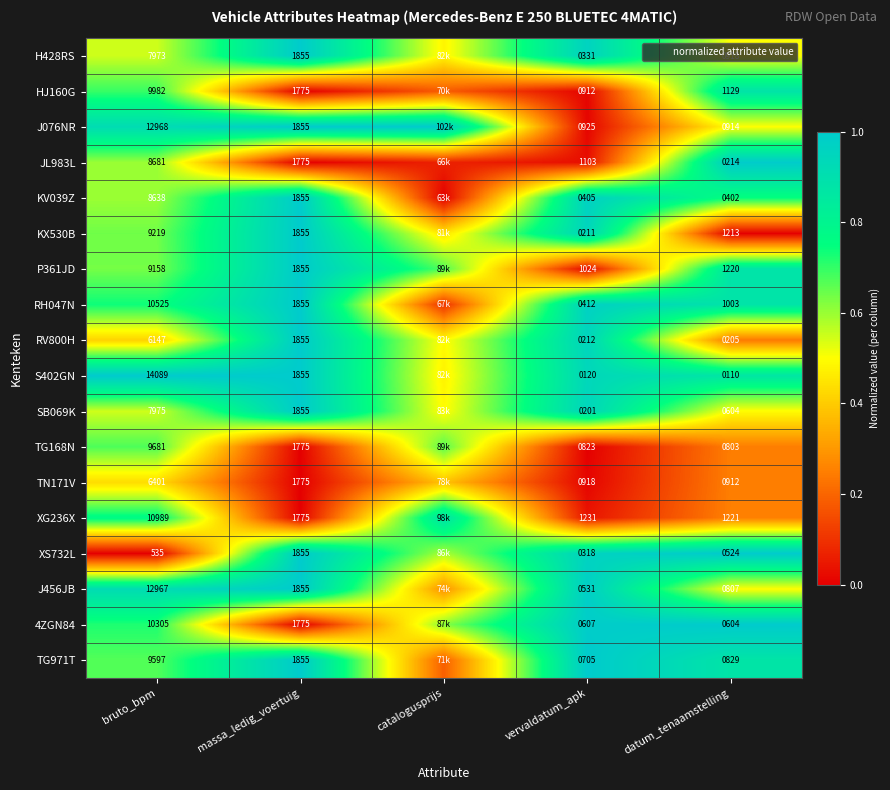

Is the value of P361JD at datum_tenaamstelling greater than the value of JL983L at datum_tenaamstelling?

No